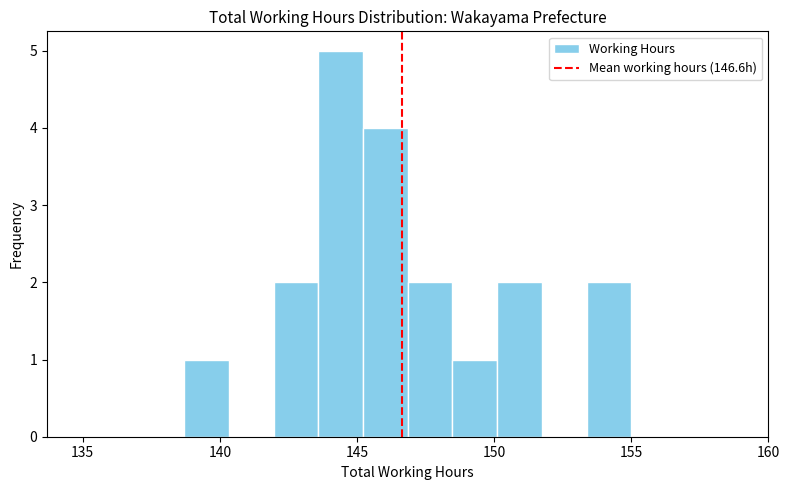

Around what value on the x-axis is the tallest bar? Give the approximate position of its centre, as read against the axis.

144.5